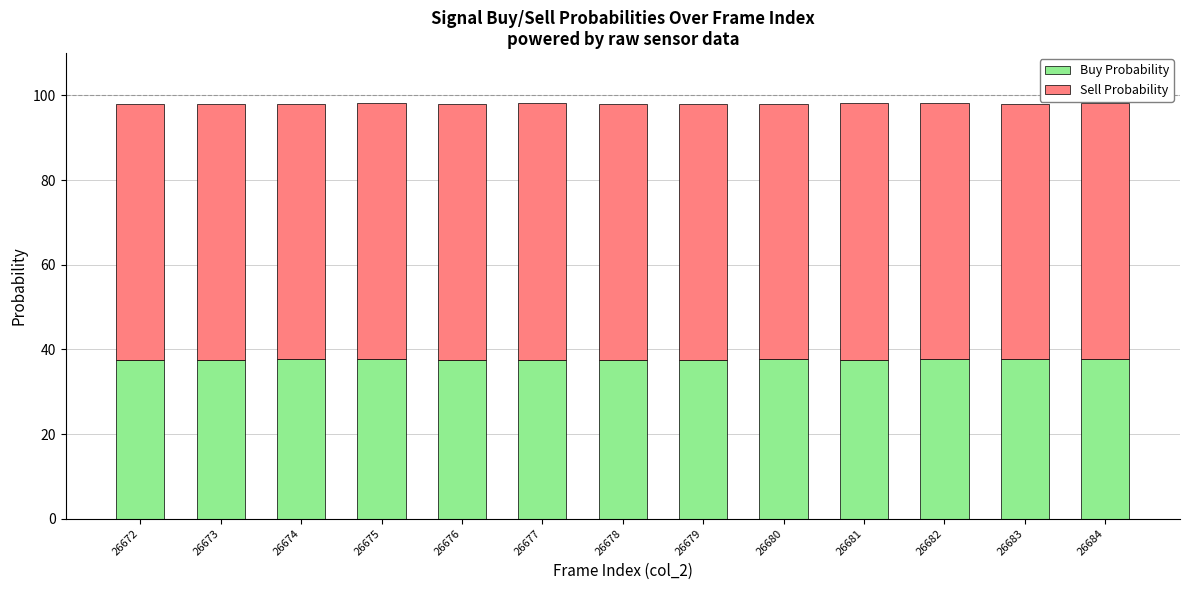

What is the total value across all series at 26672?

98.0